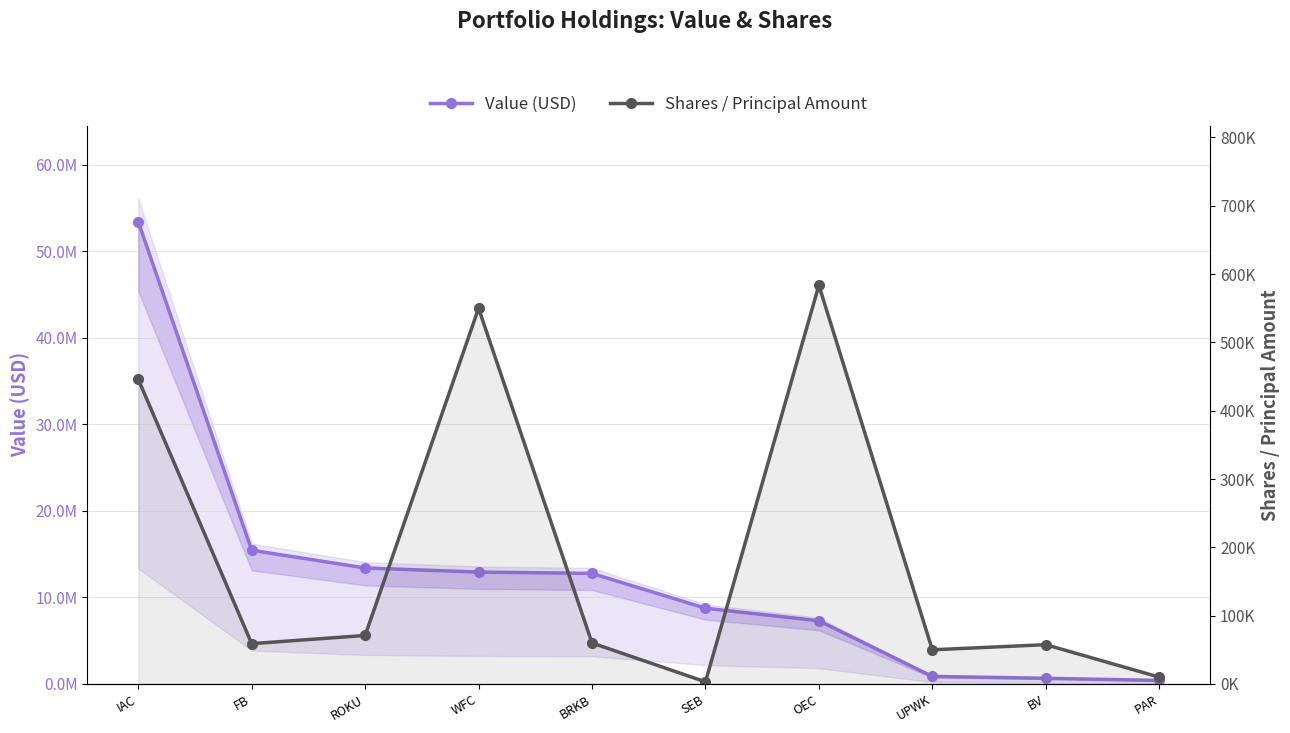

True or false: Value (USD) and Shares / Principal Amount cross at least once.

False